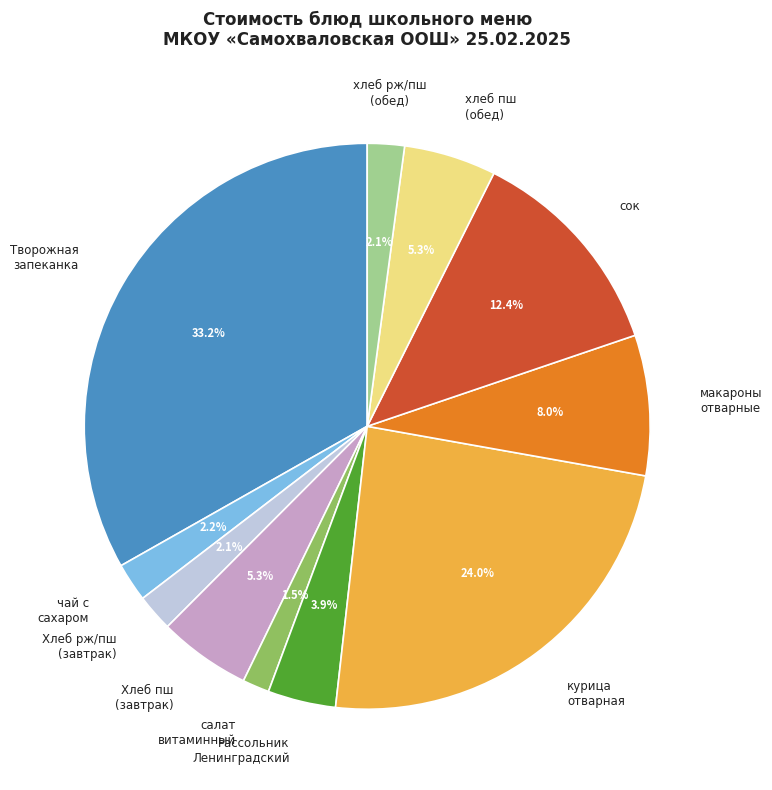

Is there a majority slice in this chart?

No